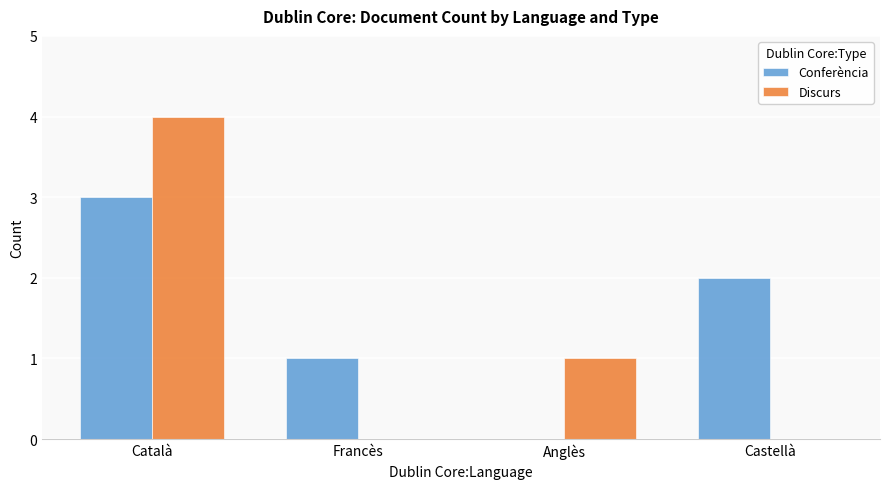

What is the highest value of the Discurs series?

4